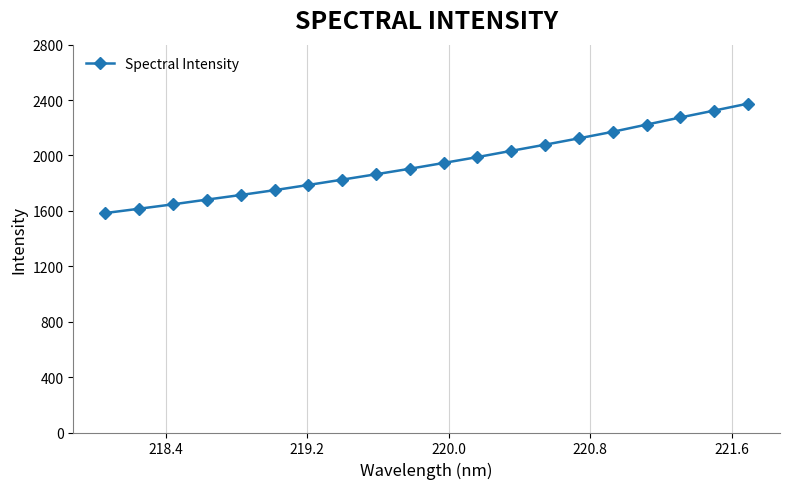

What is the maximum value shown in the chart?

2374.2